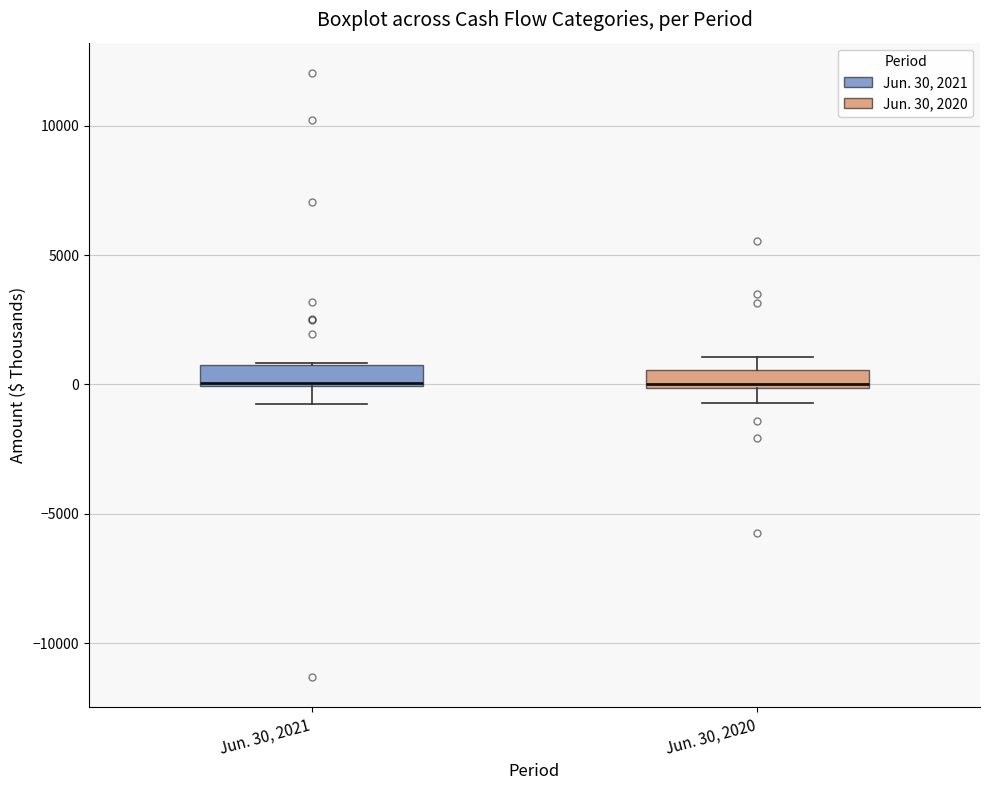

Where does the upper whisker of the box for Jun. 30, 2020 end on the y-axis? The values are not printed on the chart, so give them approximately, as read against the axis.

1000